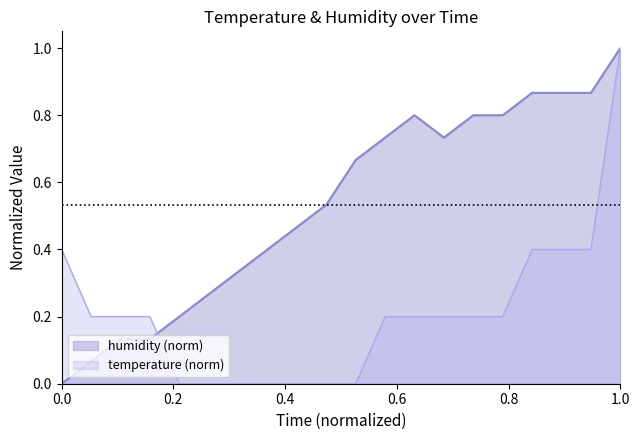

True or false: temperature and humidity cross at least once.

True